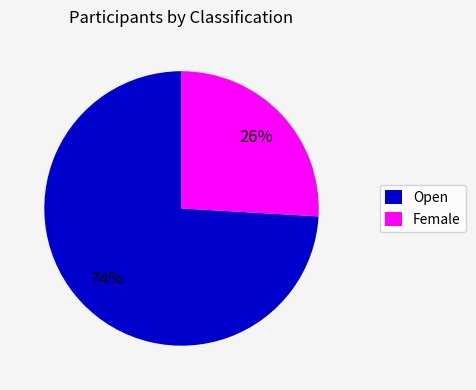

Which slice is the smallest?

Female